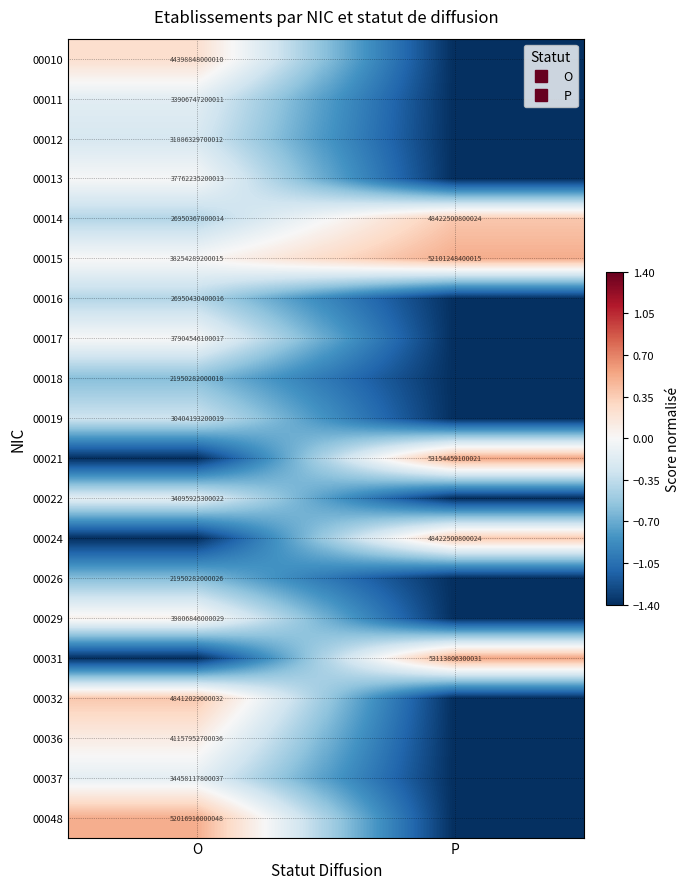

Count the number of data series in this chart.

20